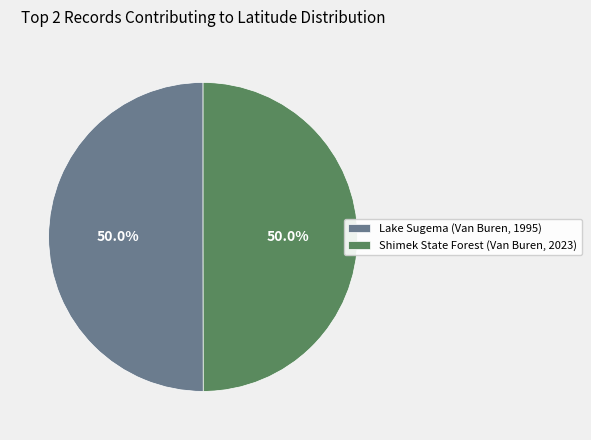

Approximately how many times larger is the value at Shimek State Forest (Van Buren, 2023) compared to Lake Sugema (Van Buren, 1995)?

1.0